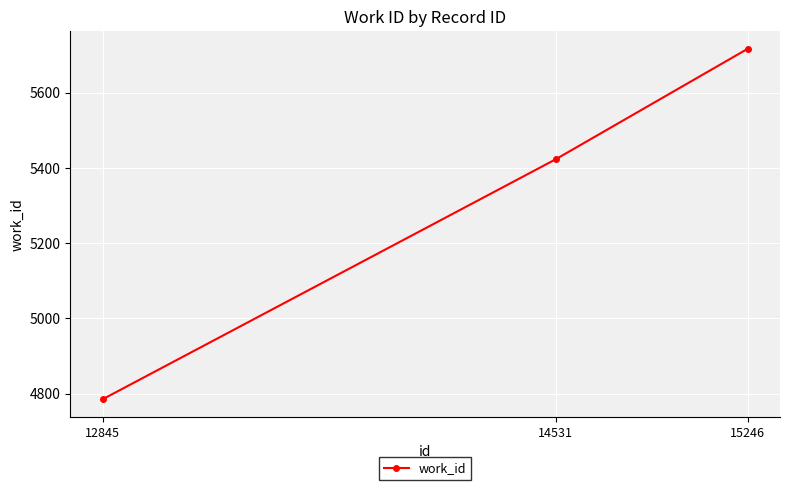

At which label is the value closest to 5251?

14531